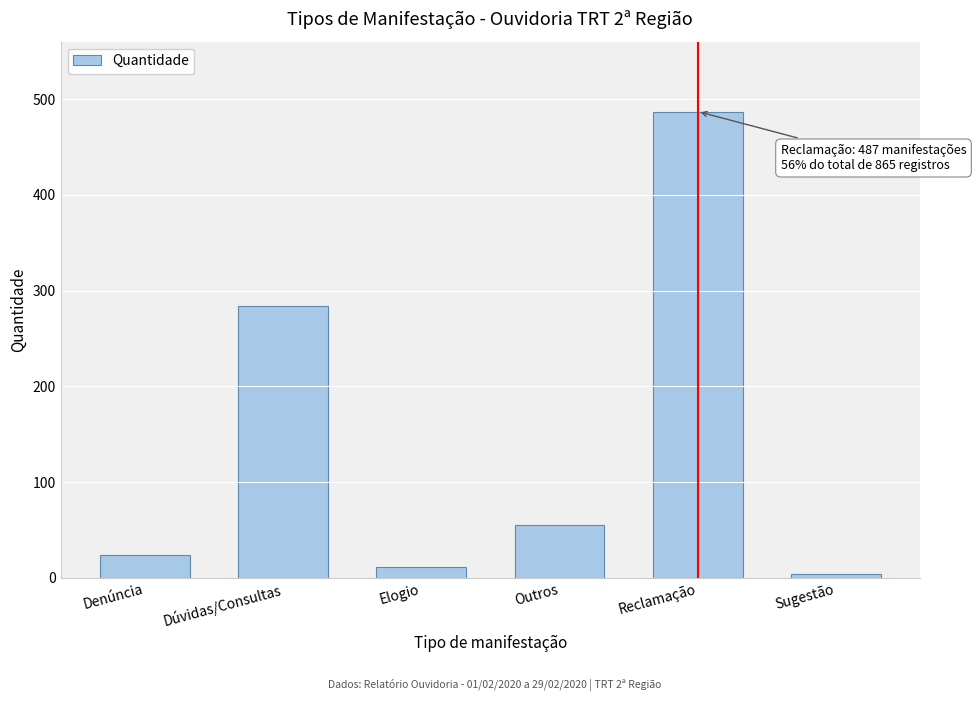

Reading left to right, what are all the values shown in this chart?

Denúncia=24	Dúvidas/Consultas=284	Elogio=11	Outros=55	Reclamação=487	Sugestão=4